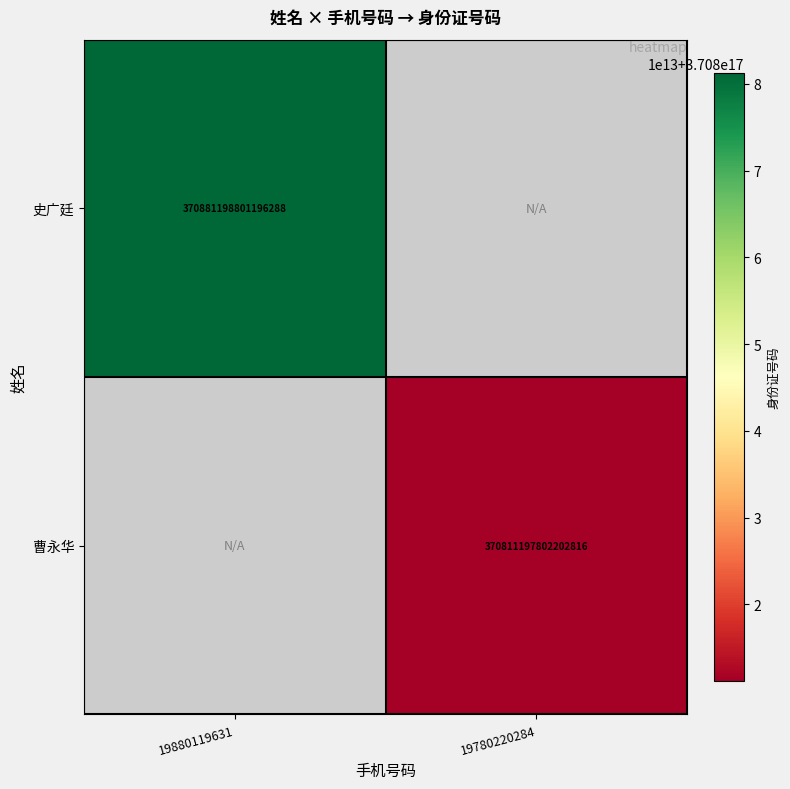

True or false: 曹永华 has a value of 370811197802202816 at 19780220284.

True